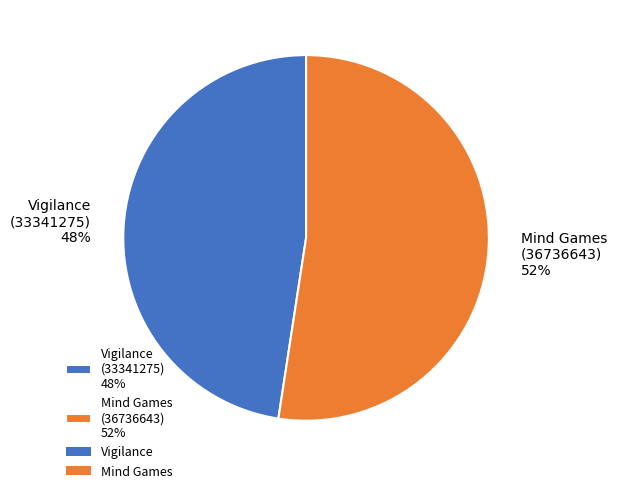

What is the smallest slice in the pie chart?

Vigilance